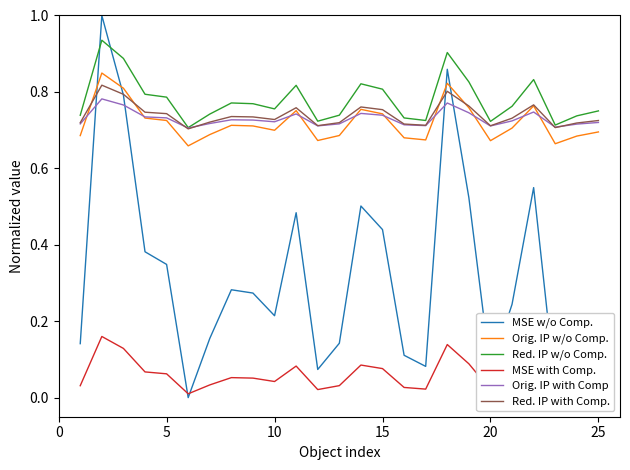

How many intersections are there between MSE w/o Comp. and Orig. IP w/o Comp.?

4